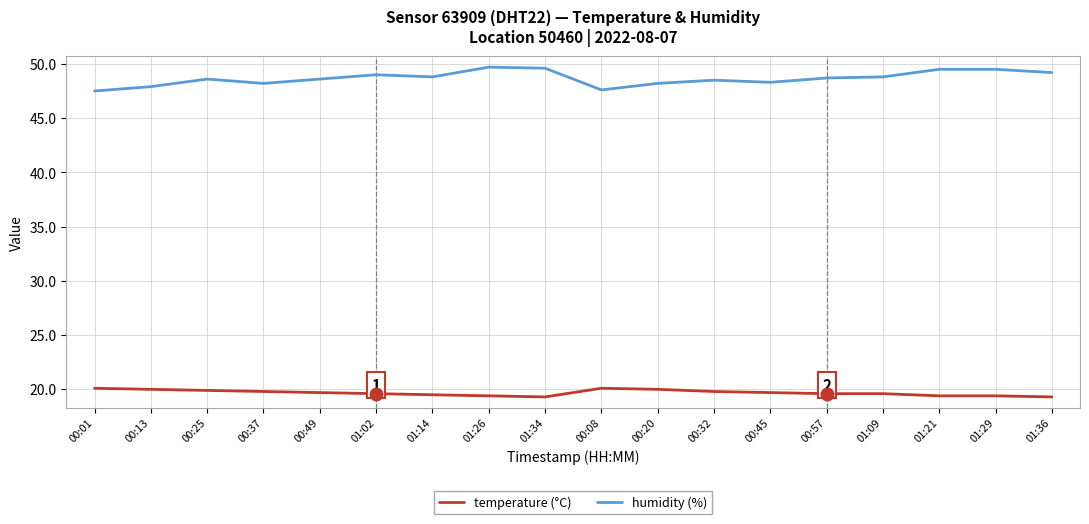

At how many categories does at least one series exceed 47?

18